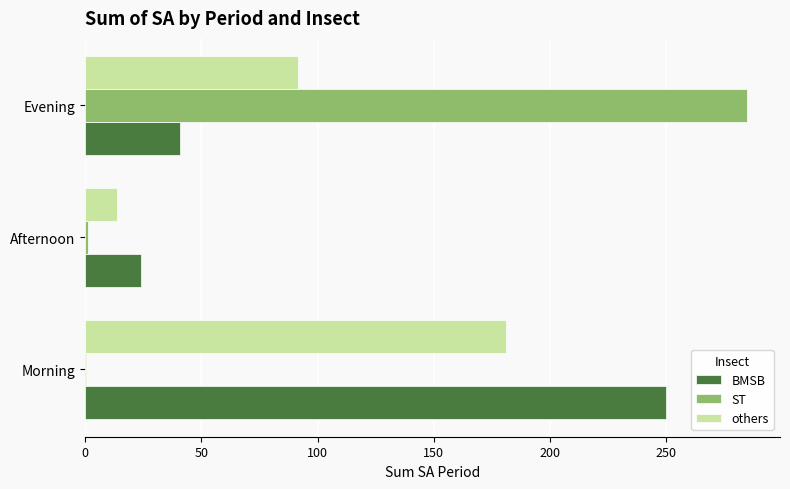

How many data points in BMSB are above 40?

2